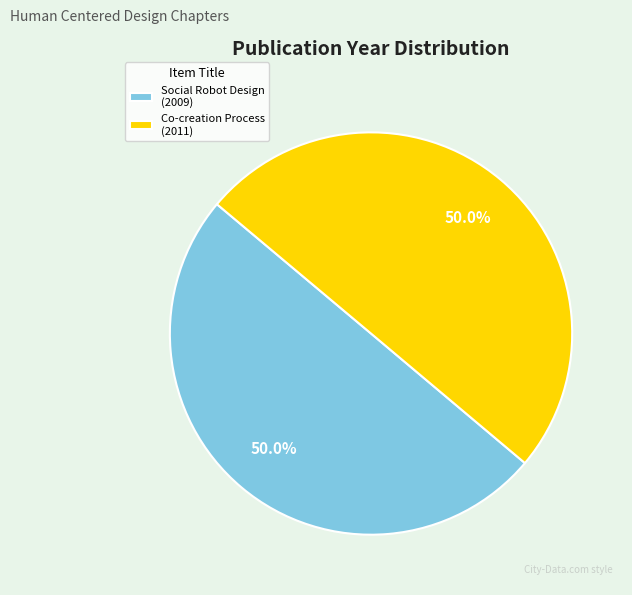

How many slices are in this pie chart?

2